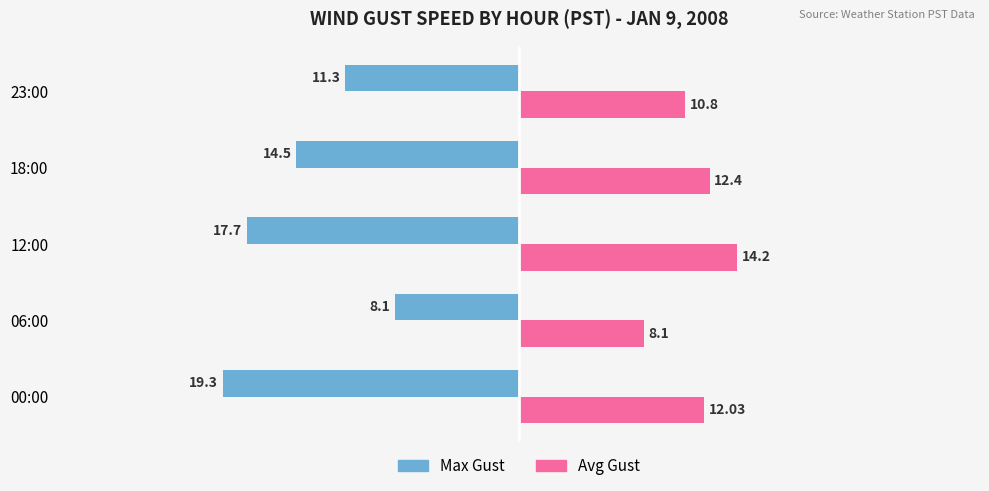

Which series has the widest spread of values?

Max Gust